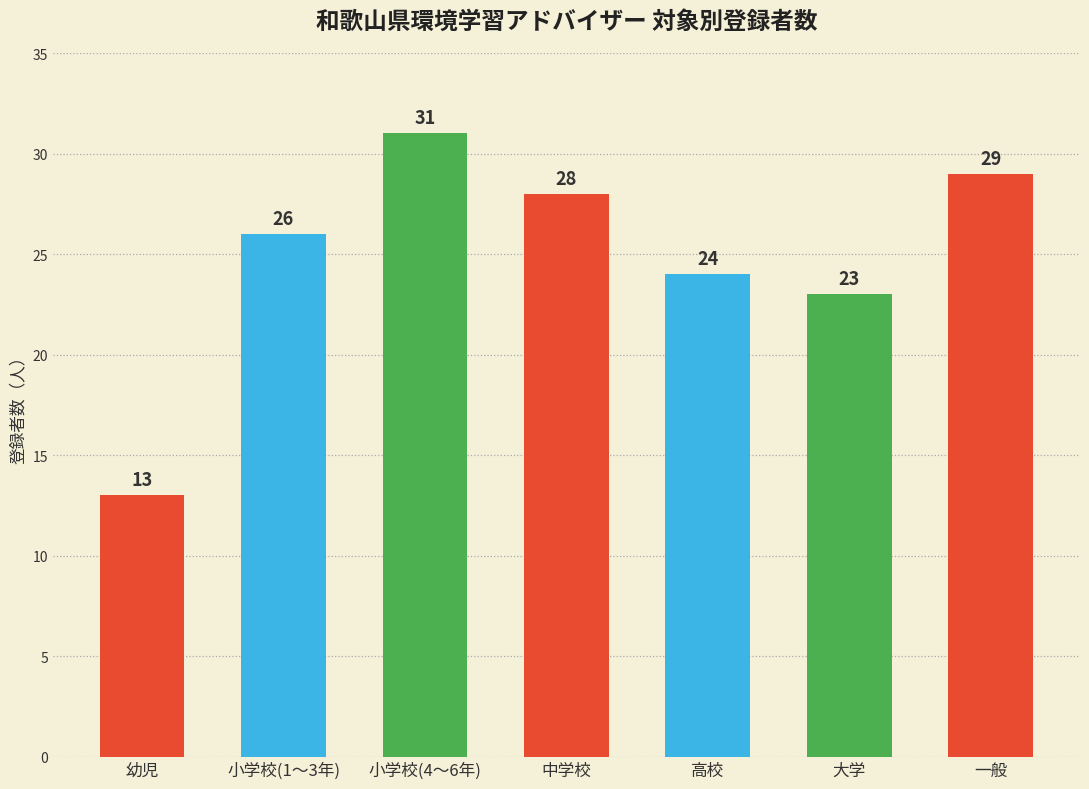

The value at 大学 is 5. True or false?

False